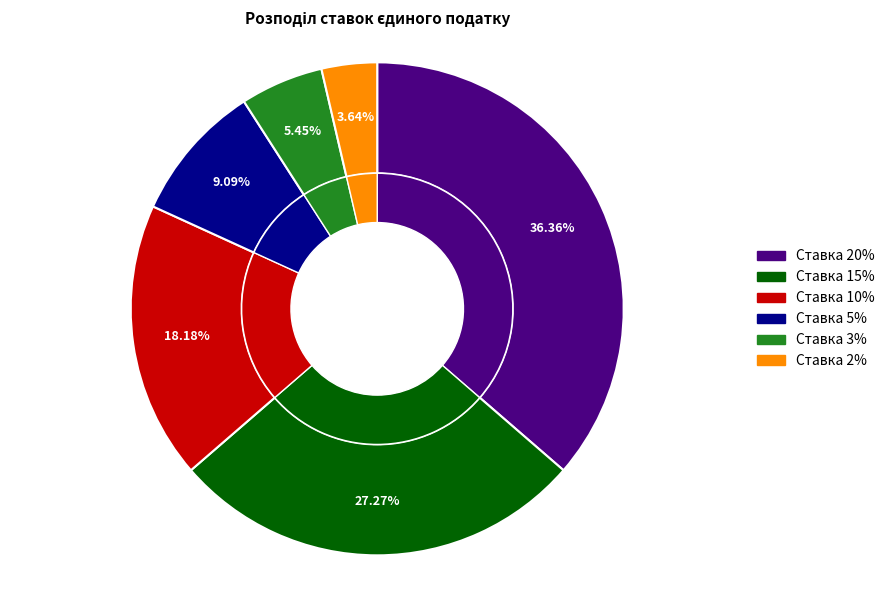

Count the number of slices in the pie.

6